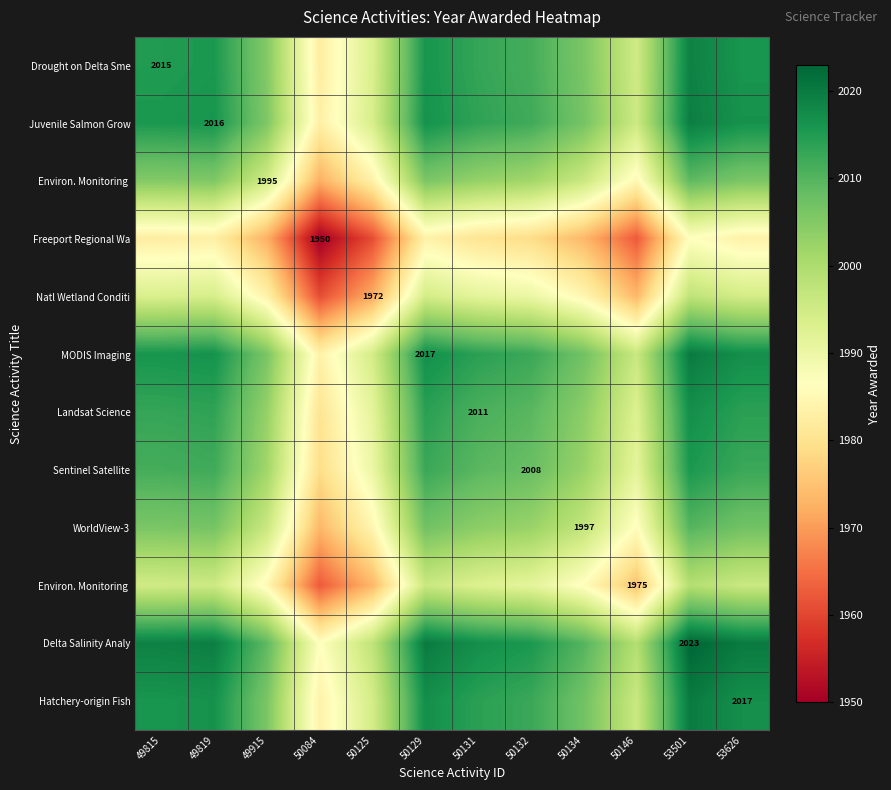

Which has a higher value, 50132 or 50134?

50132